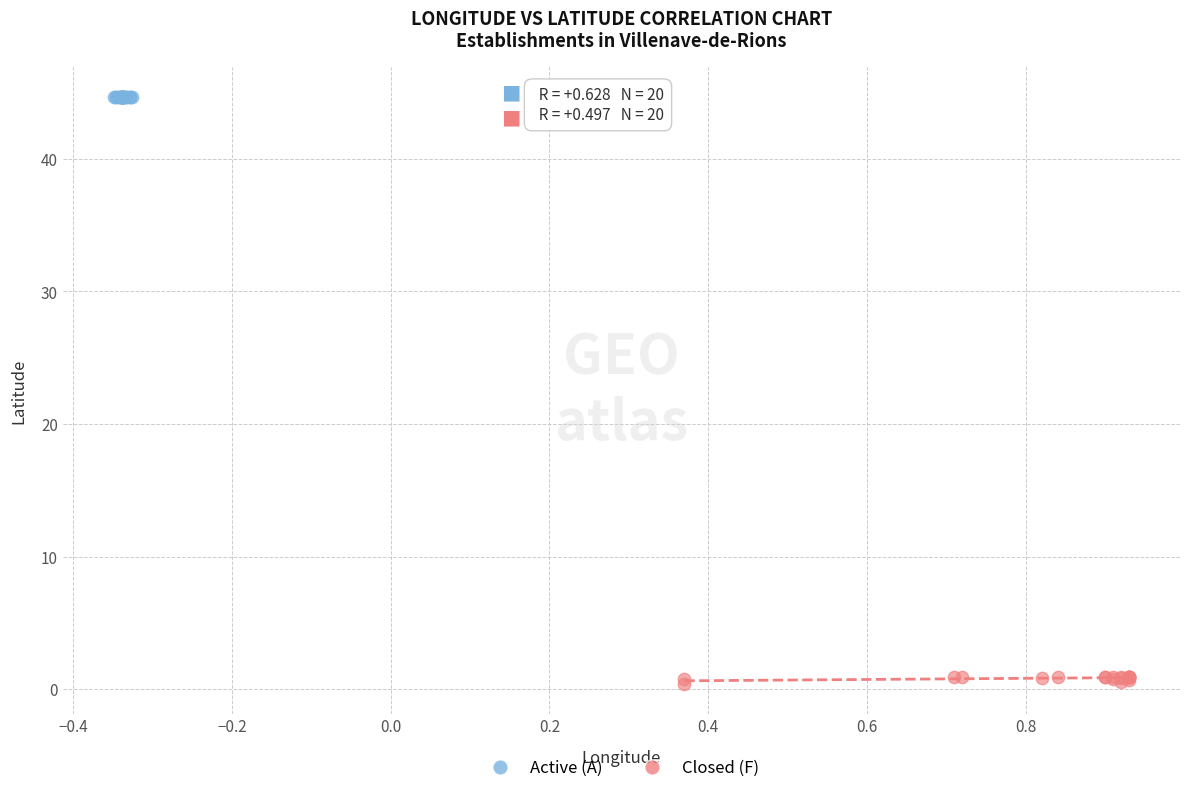

What are all the series names shown in the legend?

Active (A), Closed (F)